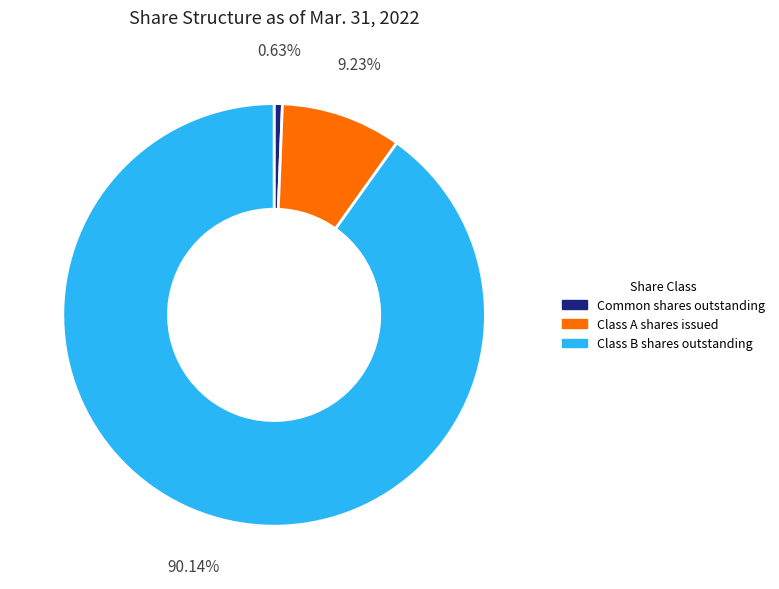

What is the largest slice in the pie chart?

Class B shares outstanding